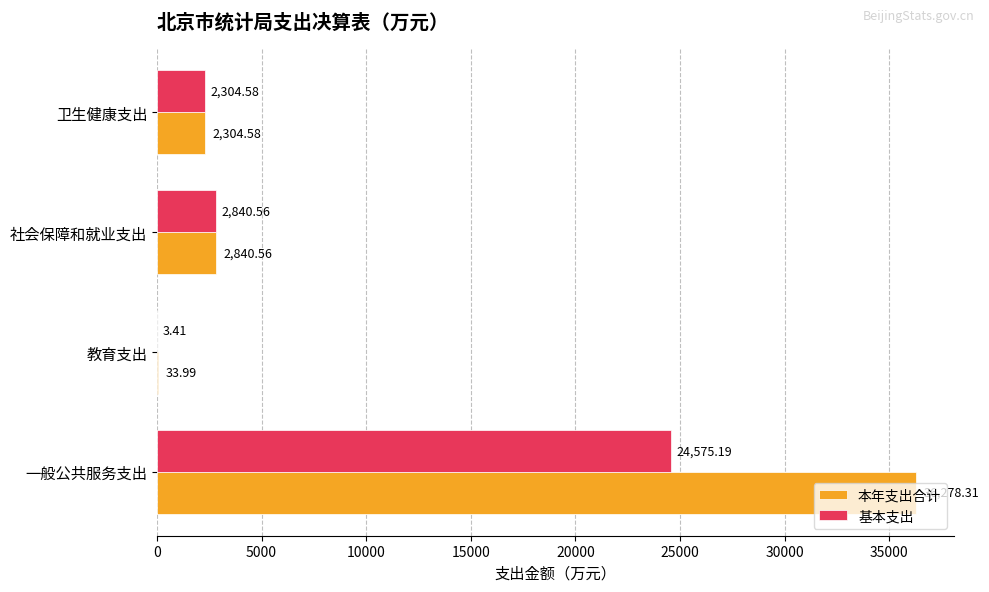

How many data points in 本年支出合计 are above 2840?

2